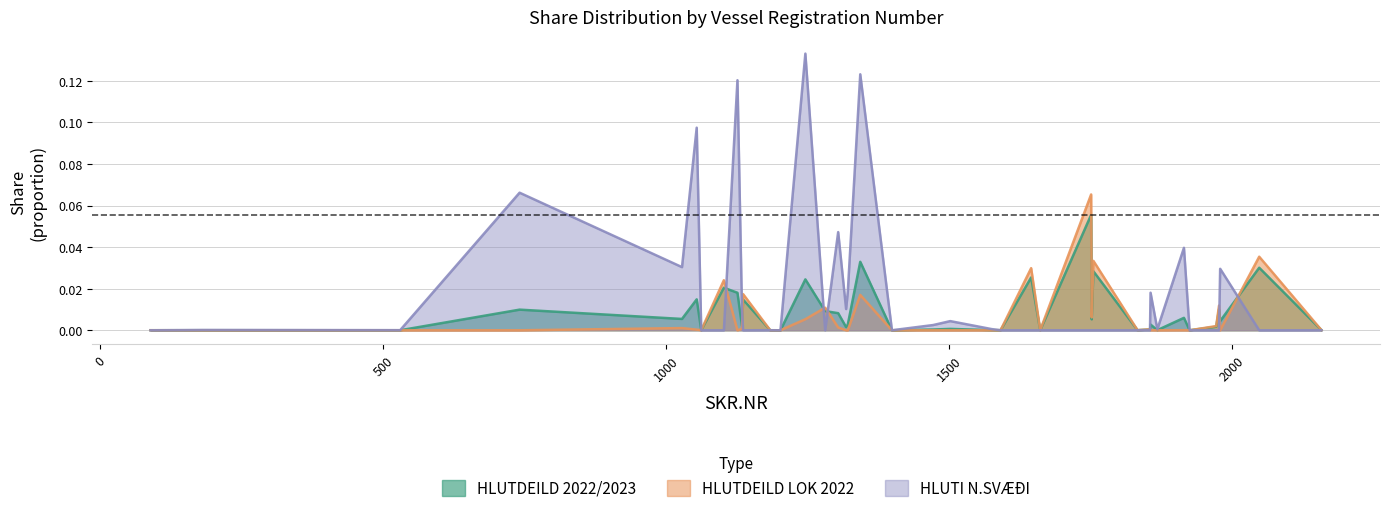

Is it true that HLUTDEILD 2022/2023 equals 0.0 at 1136?

True